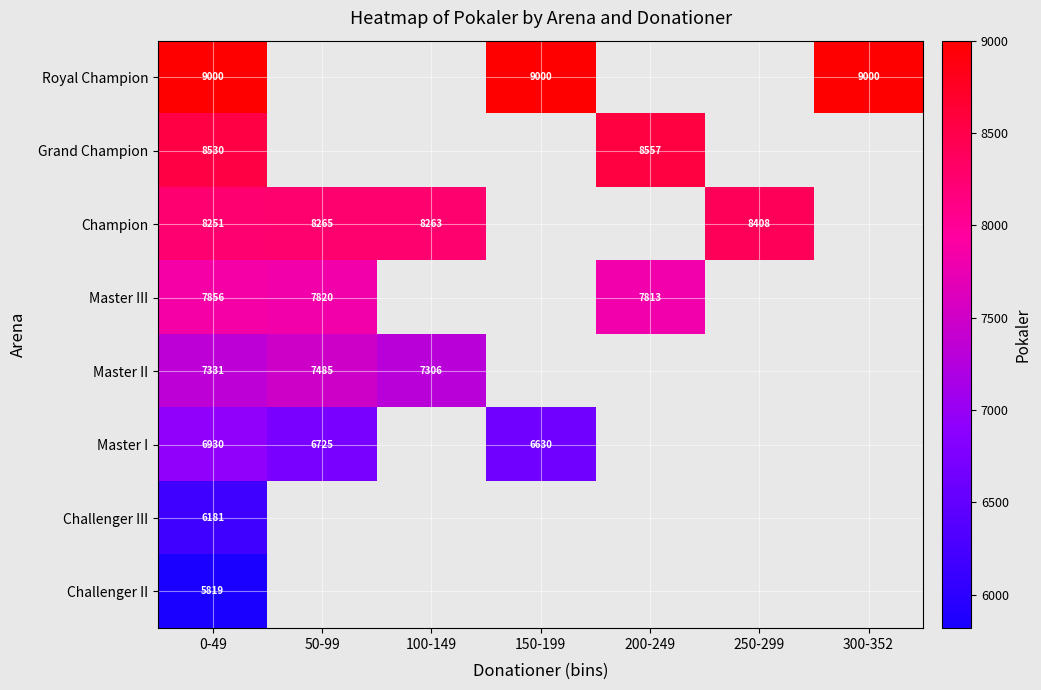

Is it true that Champion equals 13135 at 250-299?

False